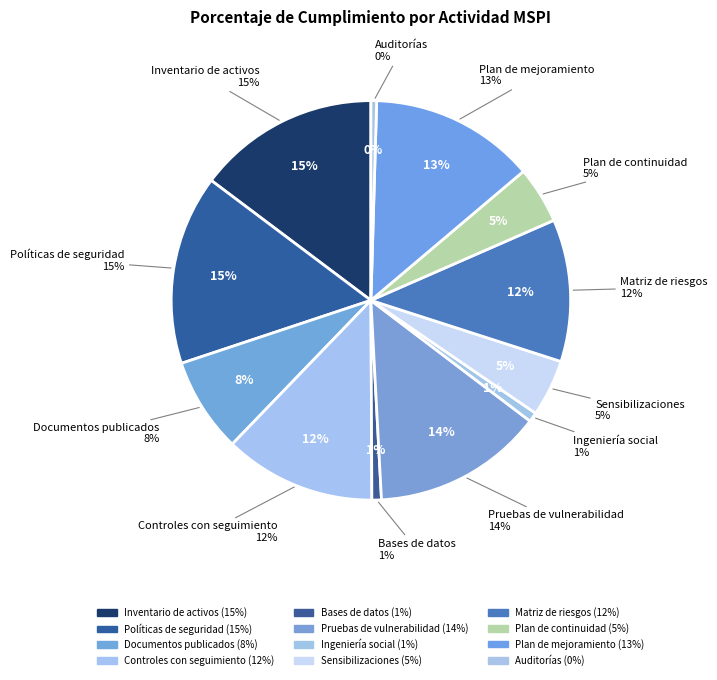

To the nearest percent, what is the difference between the largest and smallest slice percentages?

15%